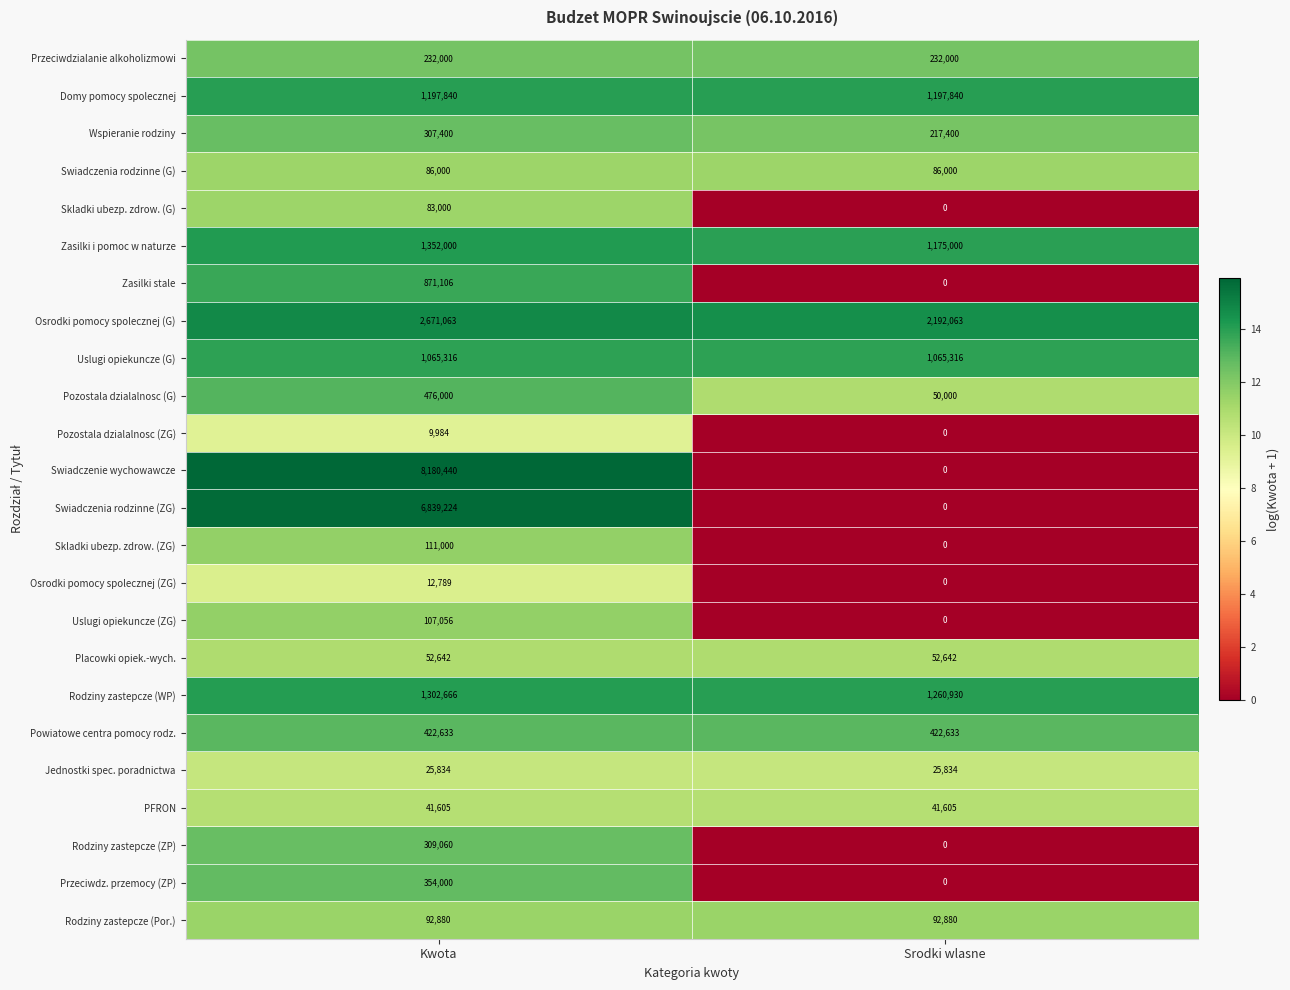

What is the difference between the highest and lowest values at Kwota?

8170456